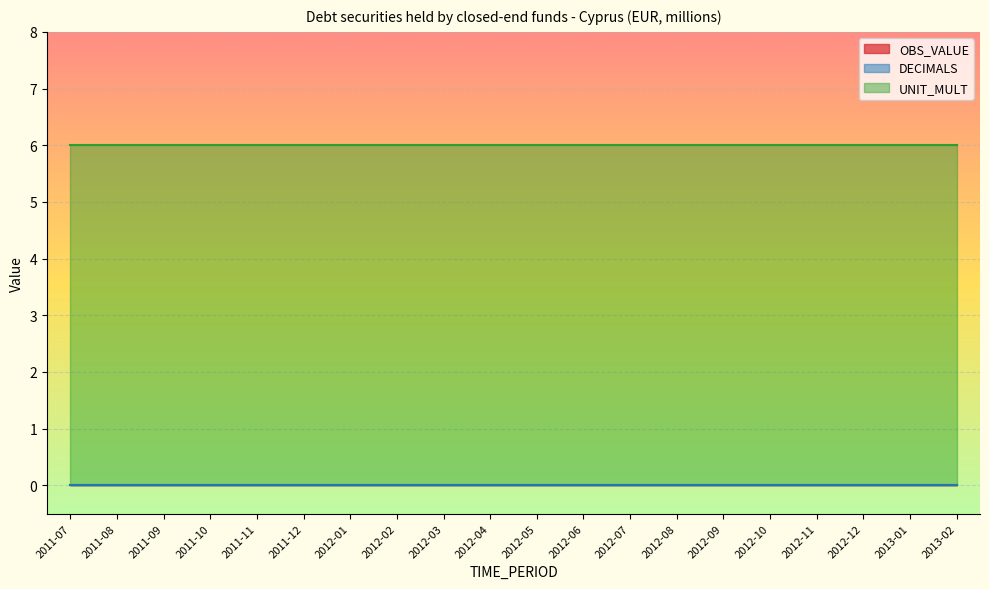

List the series in order of their peak value, highest first.

UNIT_MULT, OBS_VALUE, DECIMALS